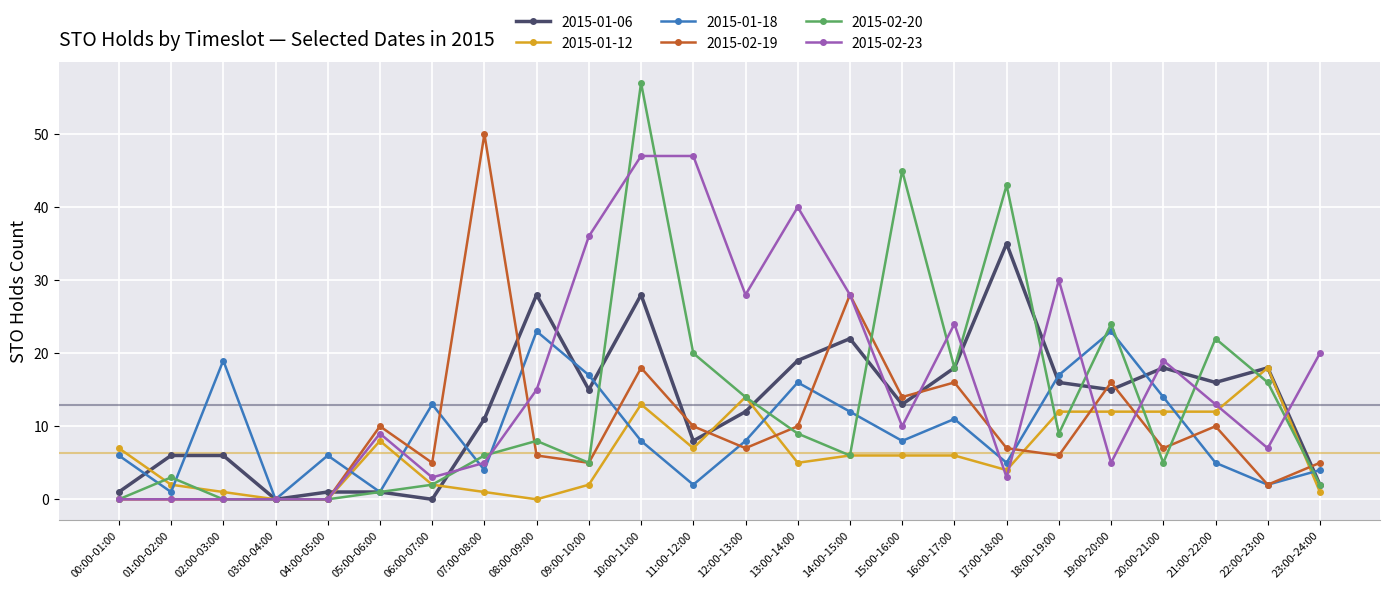

What is the label of the 4th point from the right?

20:00-21:00